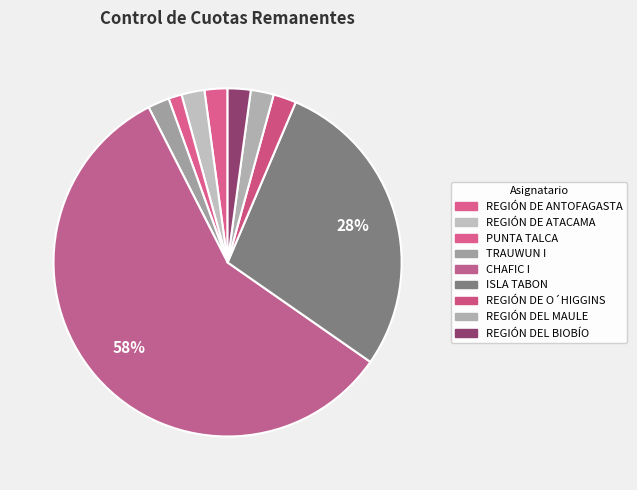

What is the smallest slice in the pie chart?

PUNTA TALCA